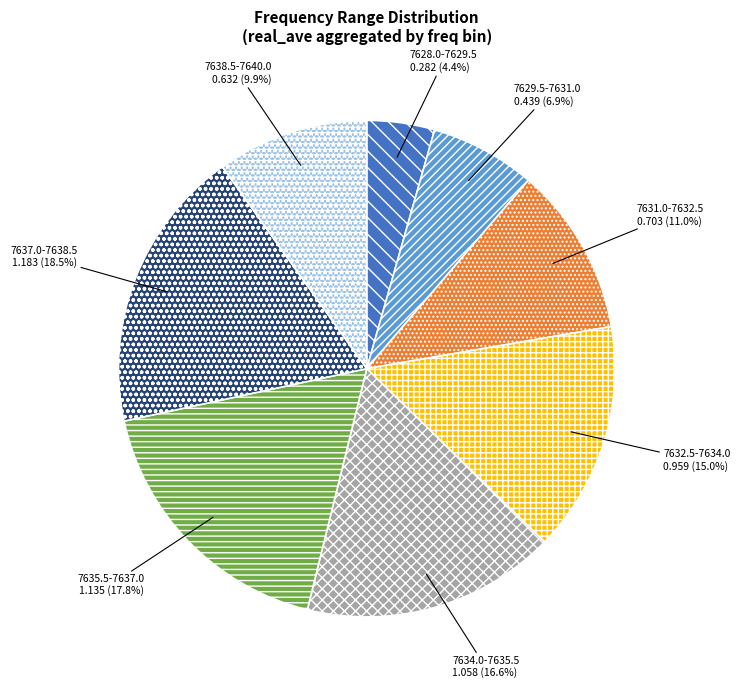

What is the largest slice in the pie chart?

7637.0-7638.5